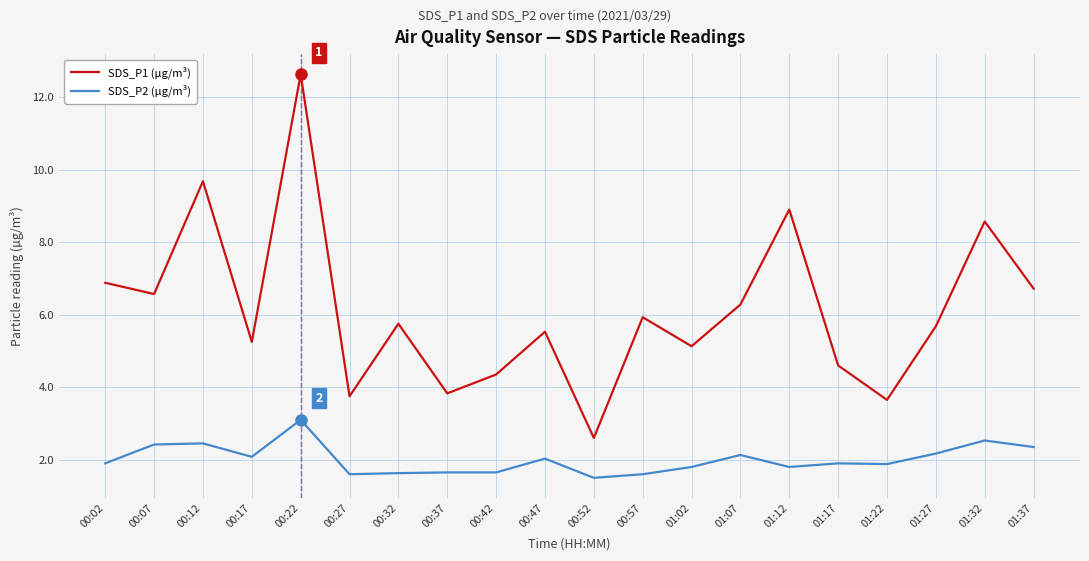

True or false: SDS_P2 (µg/m³) has more than 2 interior local peaks.

True